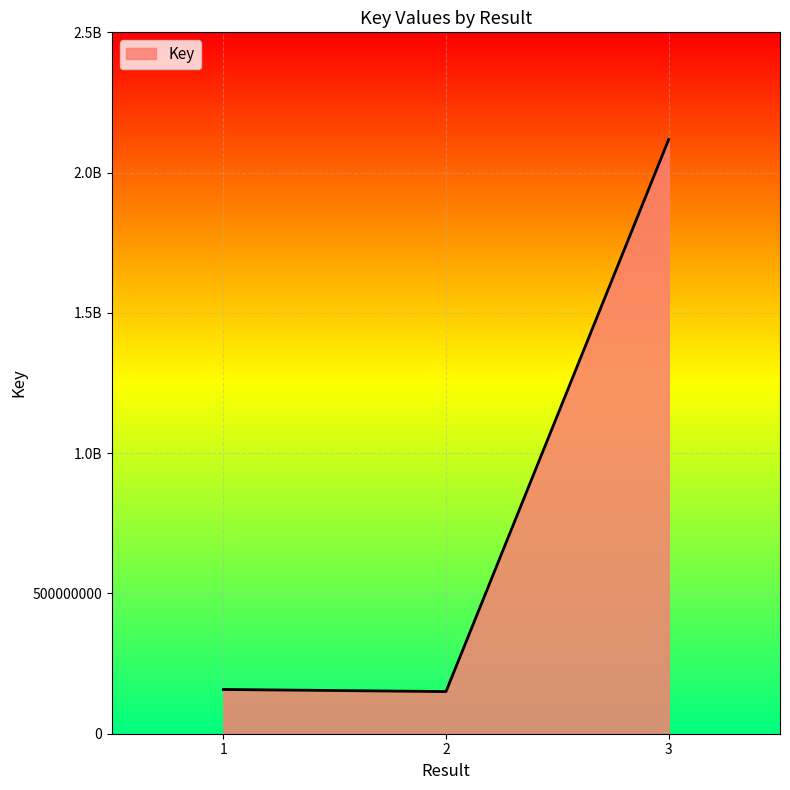

Which category has the highest value across all series?

3